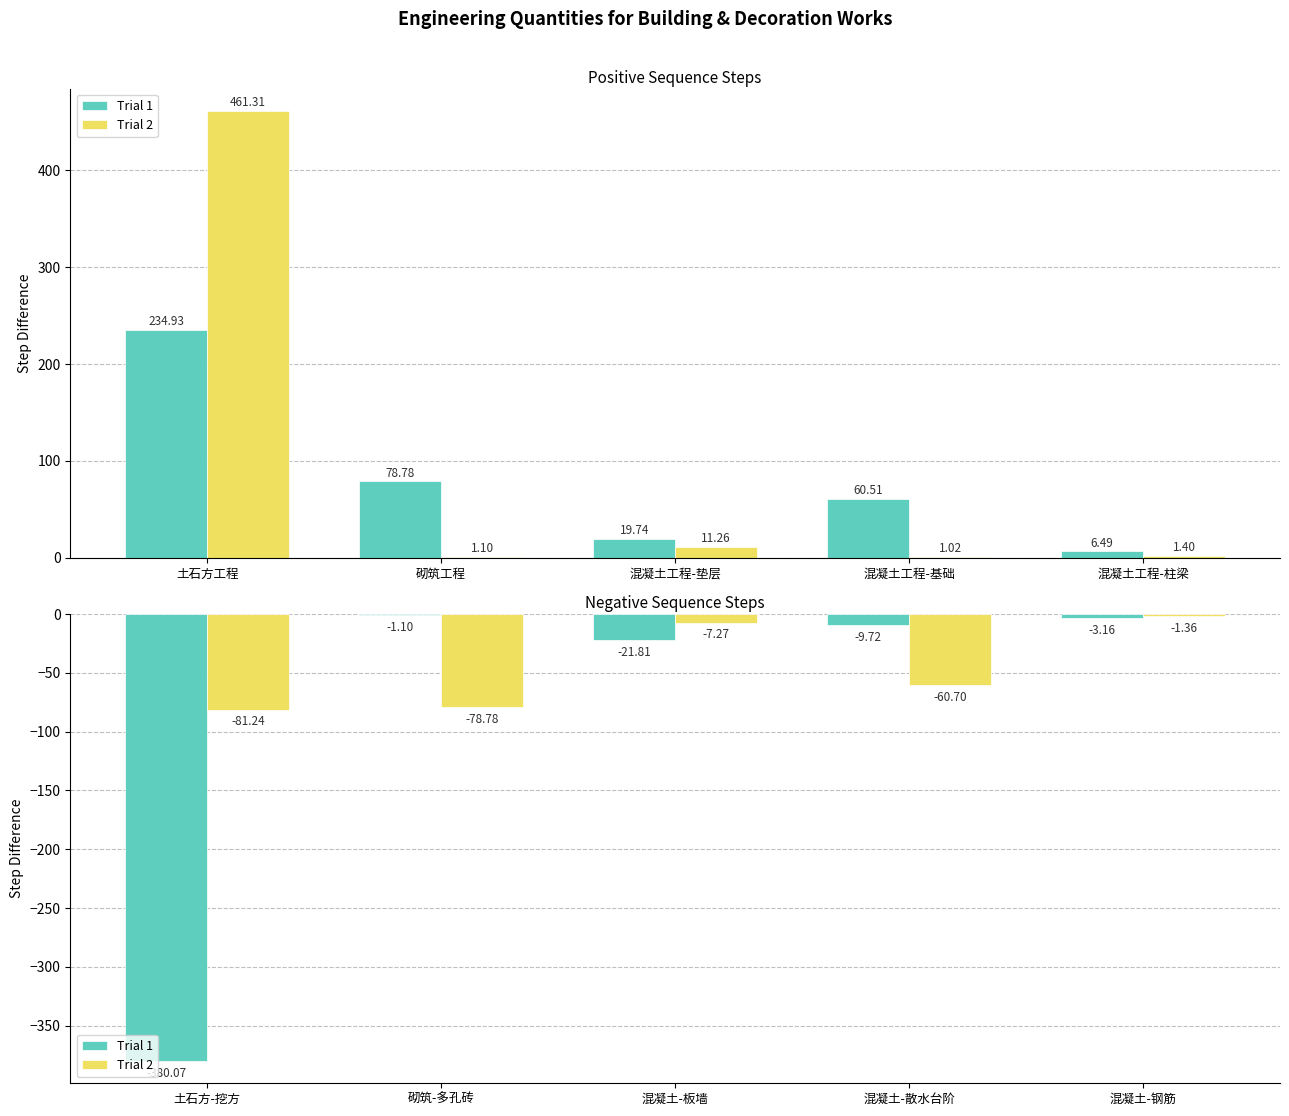

The value of Trial 2 at 砌筑-多孔砖 is -16.0. True or false?

False